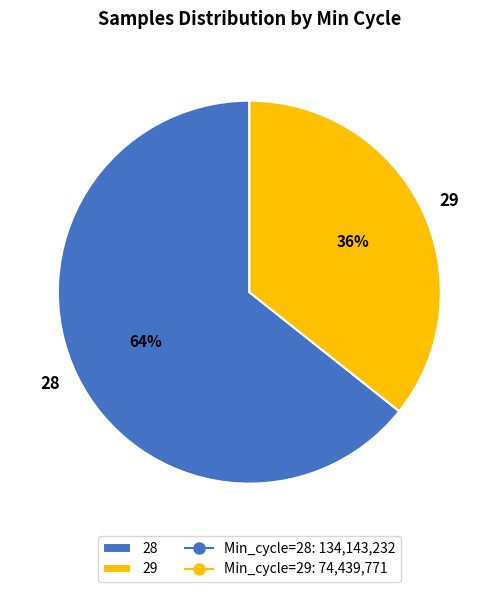

Which has a higher value, 29 or 28?

28